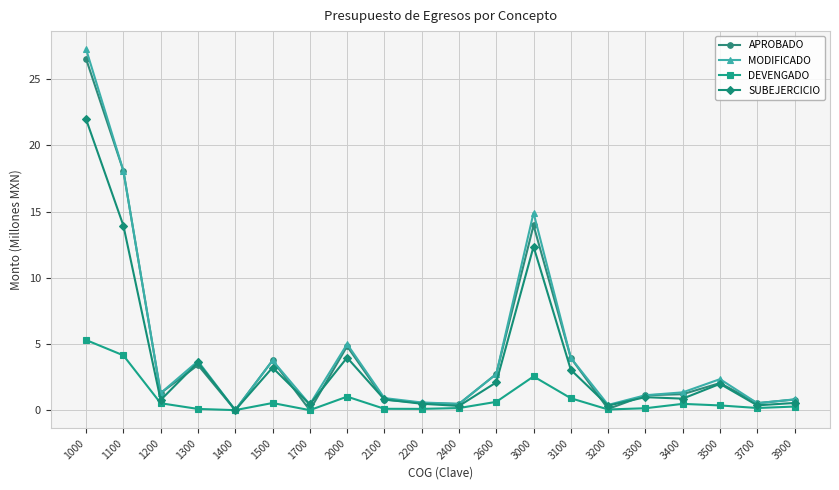

How many lines are shown in the chart?

4